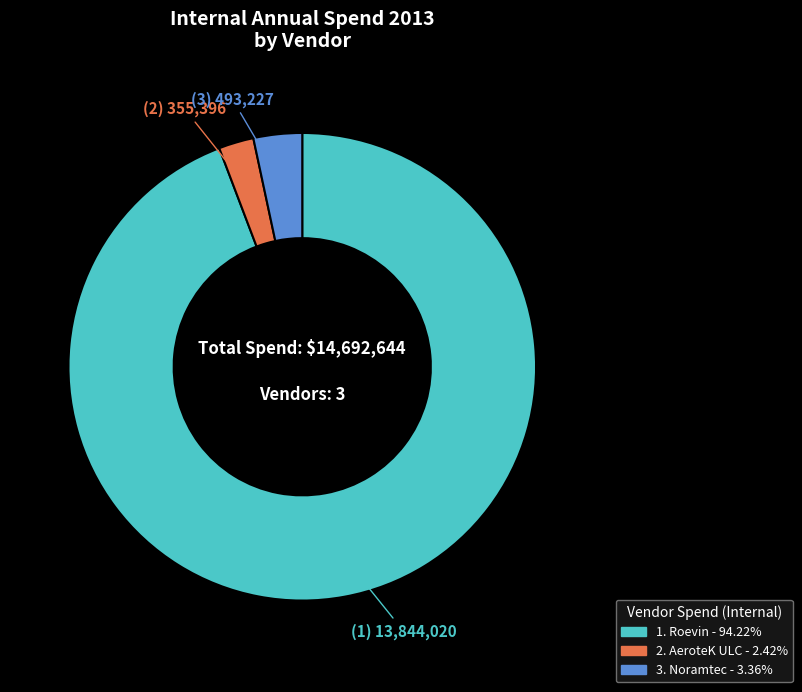

How many segments does this pie chart have?

3